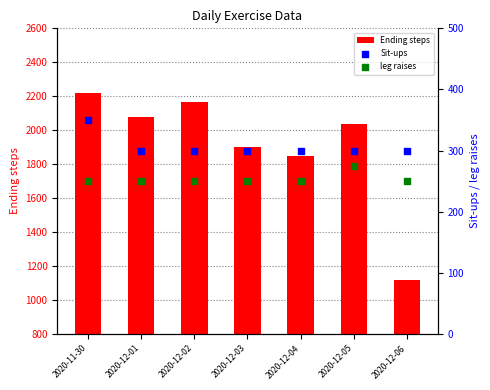

Which series has the largest total across all categories?

Ending steps